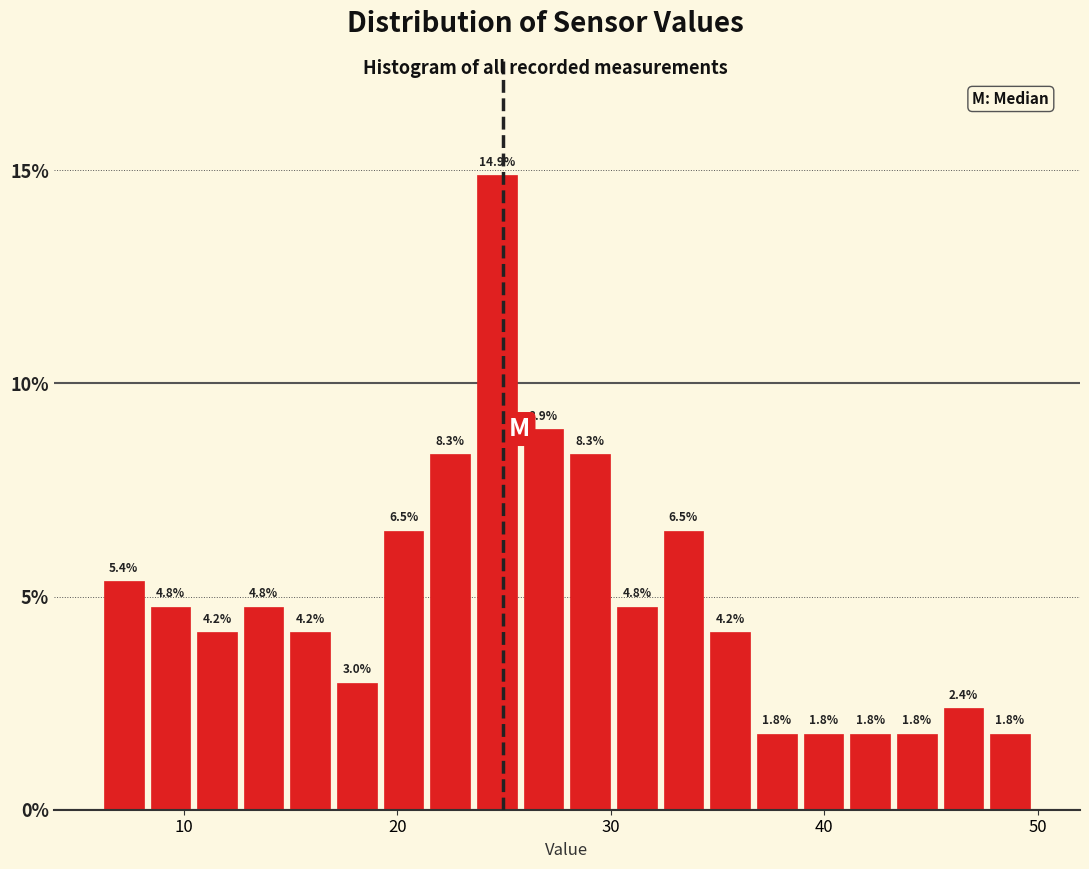

Around what value on the x-axis is the tallest bar? Give the approximate position of its centre, as read against the axis.

25